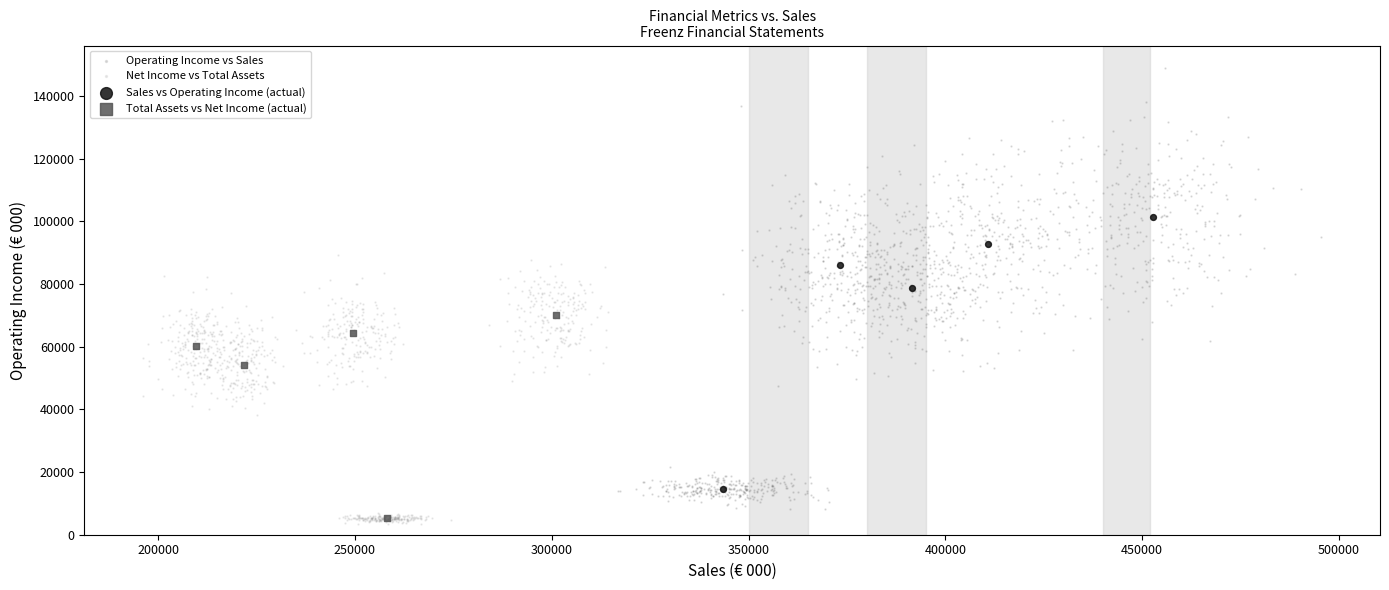

Which series reaches the maximum Y coordinate?

Operating Income vs Sales